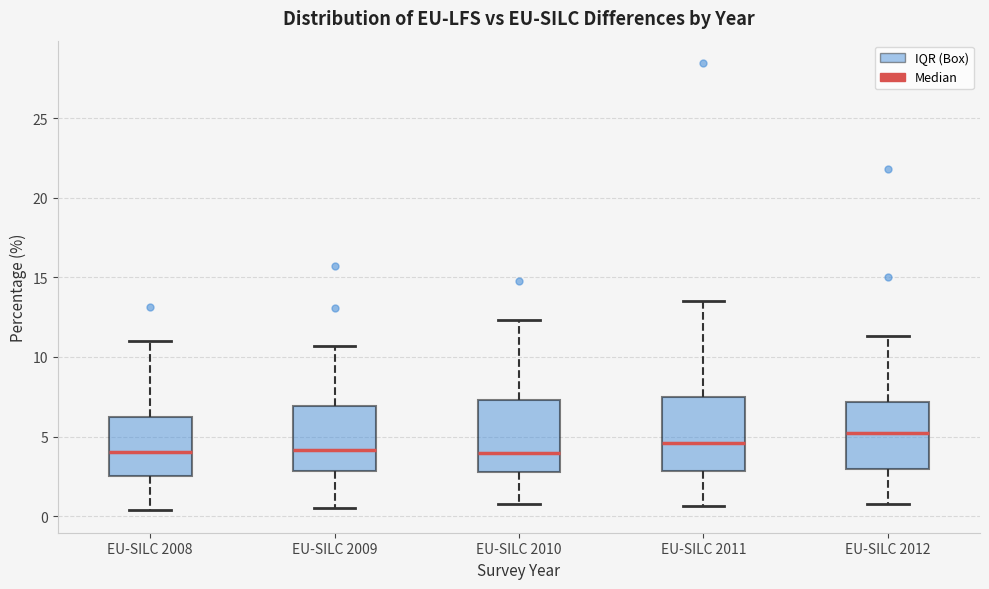

Reading left to right, read every box against the y-axis: the position of its median line, the range the box covers, and the ends of its whiskers. The values are not printed on the chart, so give them approximately, as read against the axis.

EU-SILC 2008: median 4.0, box 2.5 to 6.0, whiskers 0.5 to 11.0
EU-SILC 2009: median 4.0, box 3.0 to 7.0, whiskers 0.5 to 10.5
EU-SILC 2010: median 4.0, box 3.0 to 7.5, whiskers 1.0 to 12.5
EU-SILC 2011: median 4.5, box 3.0 to 7.5, whiskers 0.5 to 13.5
EU-SILC 2012: median 5.0, box 3.0 to 7.0, whiskers 1.0 to 11.5